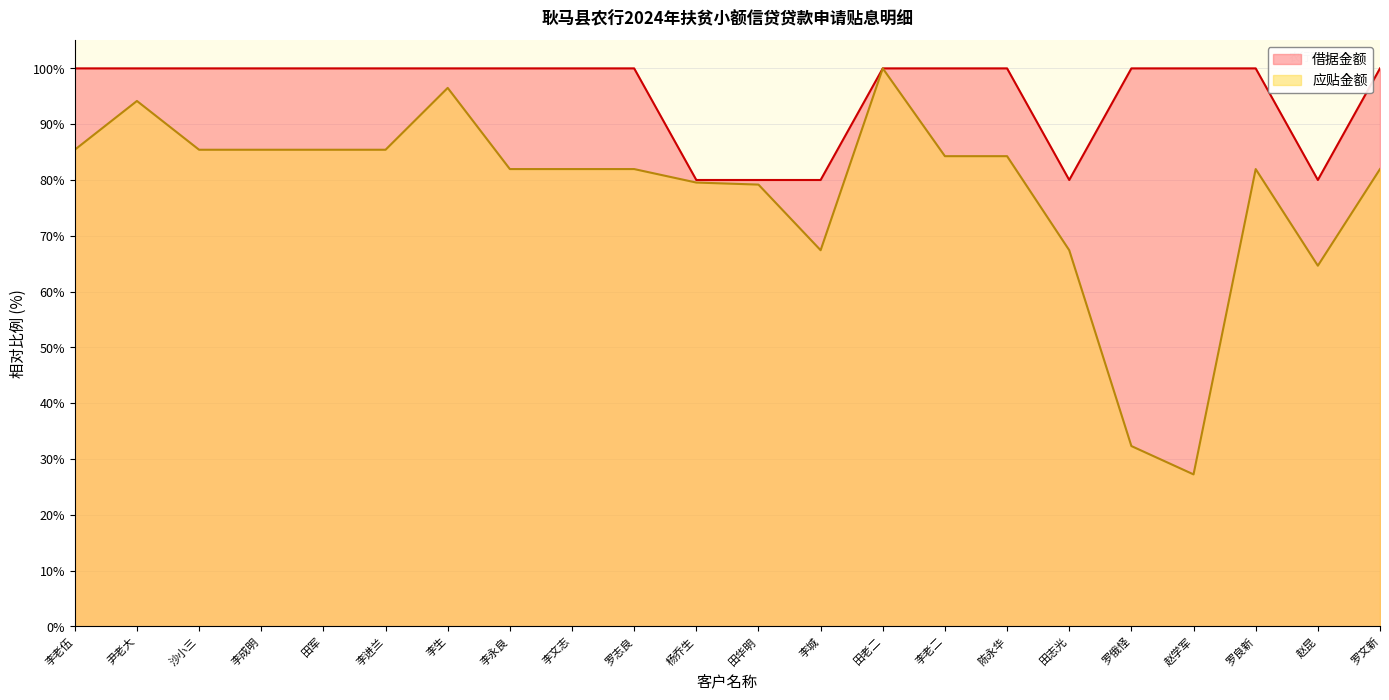

Rank the series at 李进兰 from highest to lowest value.

借据金额, 应贴金额